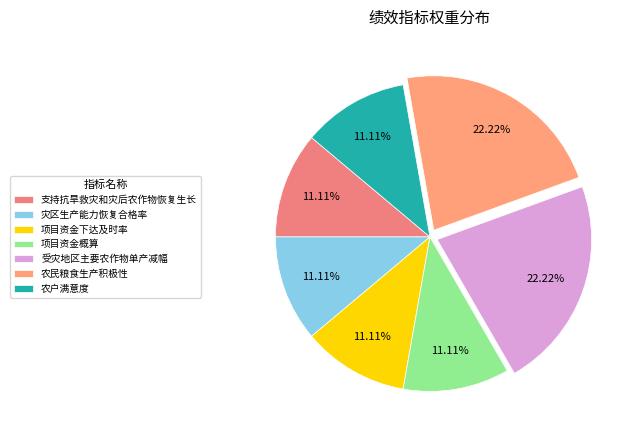

What is the ratio of the value at 项目资金概算 to the value at 农户满意度?

1.0